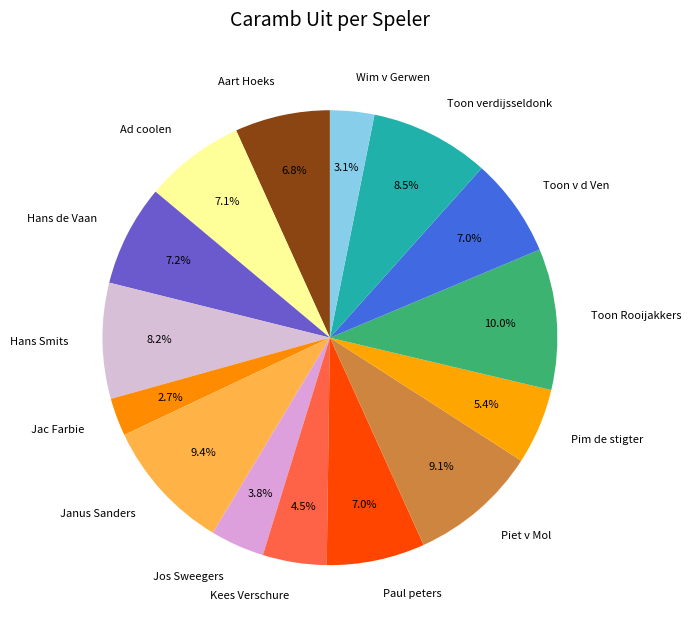

True or false: Ad coolen accounts for 7% of the total.

True